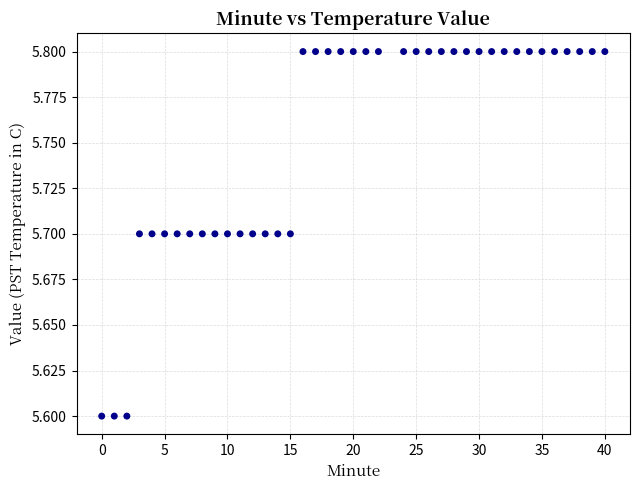

What is the range of X values (max minus min)?

40.0